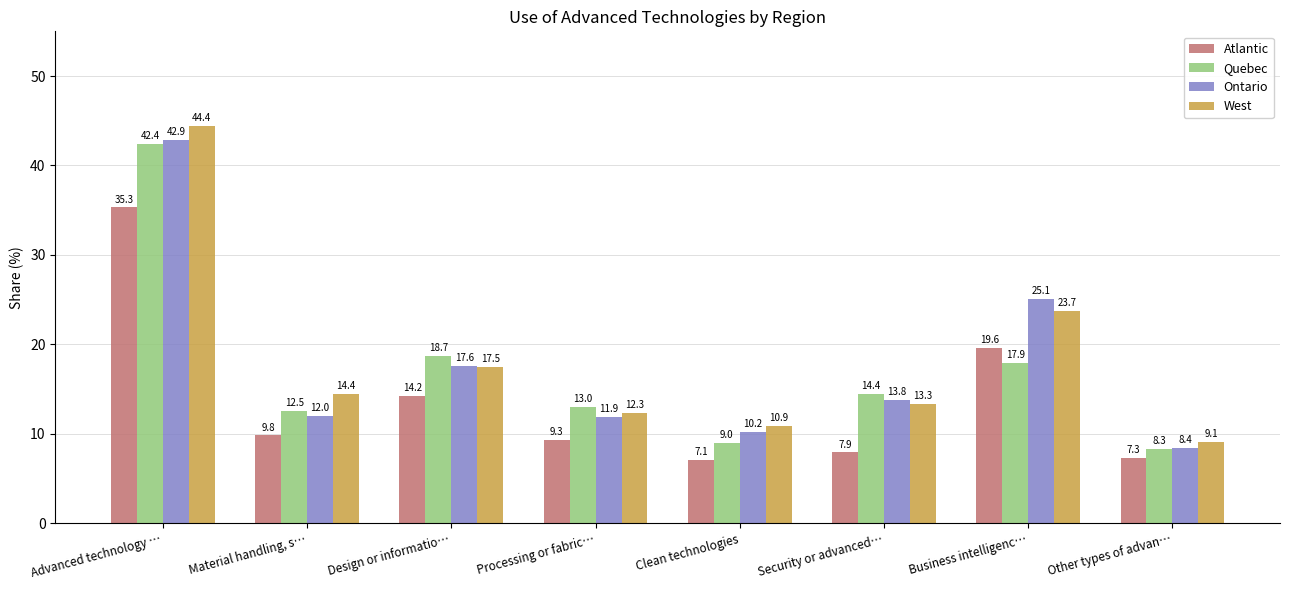

Are the bars horizontal?

No